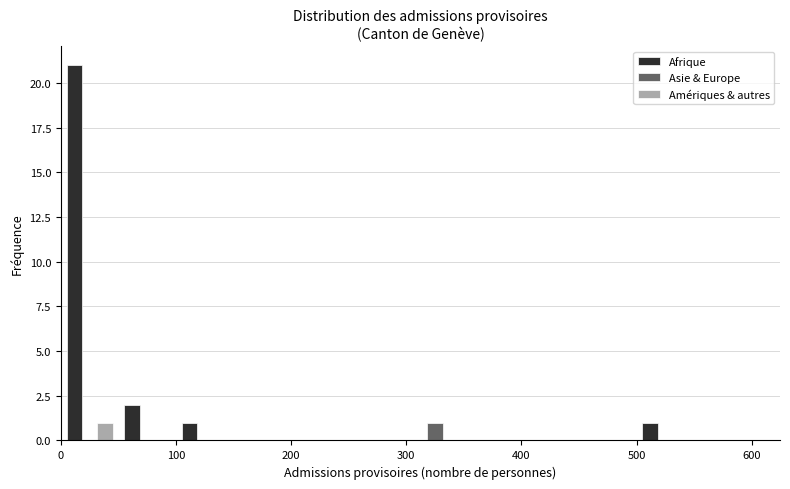

What is the height of the Afrique bar covering 500 to 550 on the x-axis? The values are not printed on the chart, so give them approximately, as read against the axis.

1